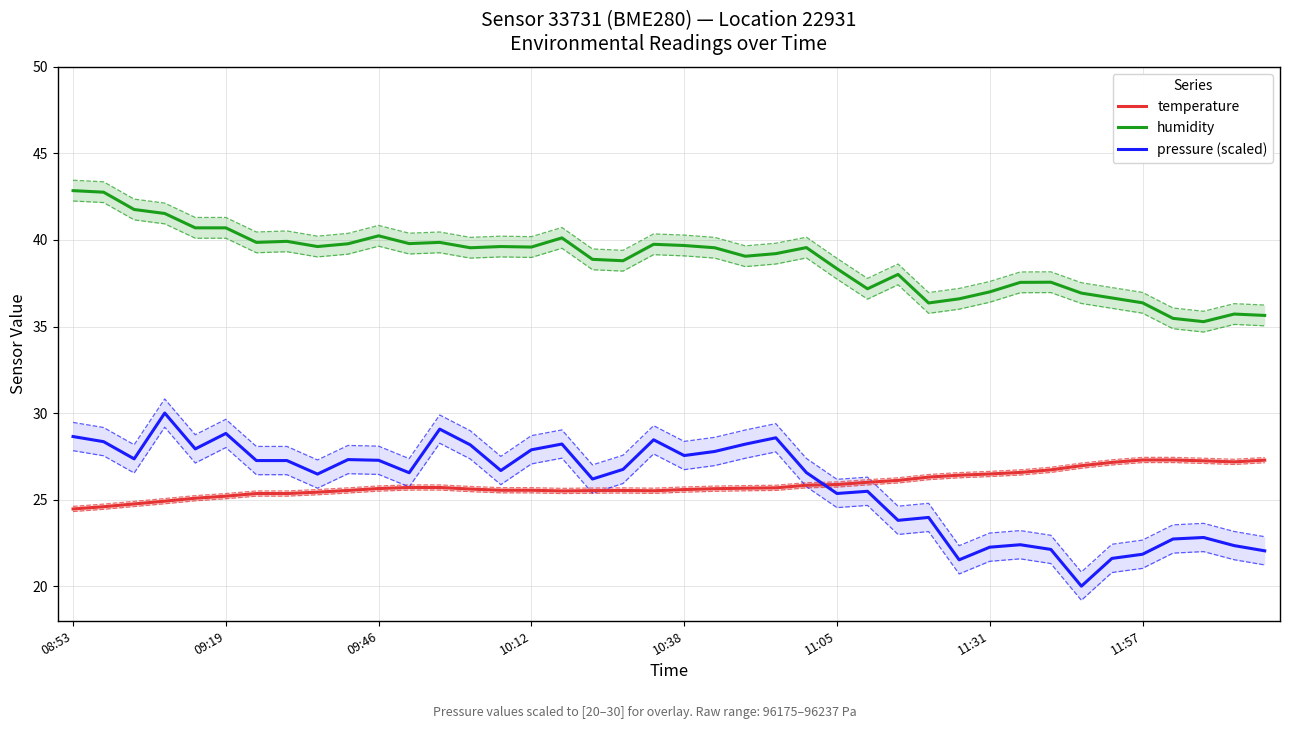

True or false: temperature and pressure (scaled) intersect in this chart.

True